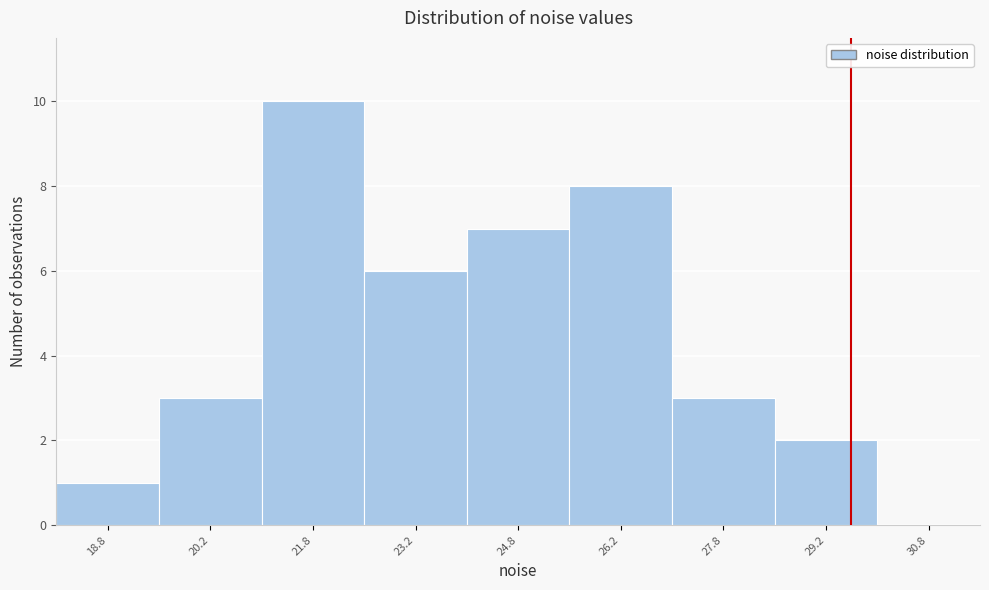

Reading left to right, list every bar in this chart as the range it spans on the x-axis followed by its height. Neither the bar edges nor the heights are printed on the chart, so give them approximately, as read against the axes.

18.0 to 19.5: 1
19.5 to 21.0: 3
21.0 to 22.5: 10
22.5 to 24.0: 6
24.0 to 25.5: 7
25.5 to 27.0: 8
27.0 to 28.5: 3
28.5 to 30.0: 2
30.0 to 31.5: 0